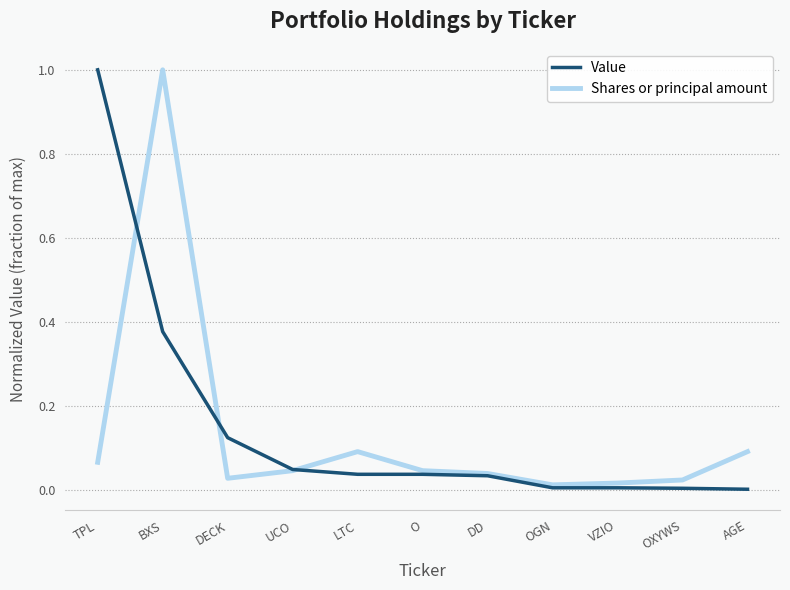

At which category is the sum across all series the highest?

BXS